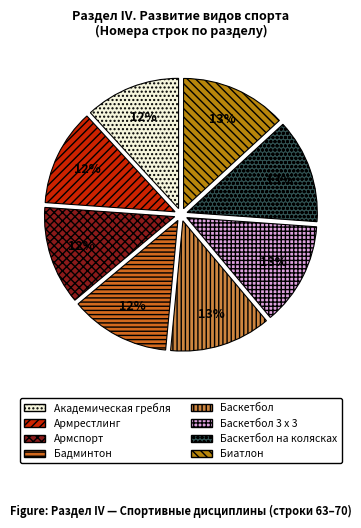

Do Баскетбол and Баскетбол на колясках together represent more than half of the pie?

No